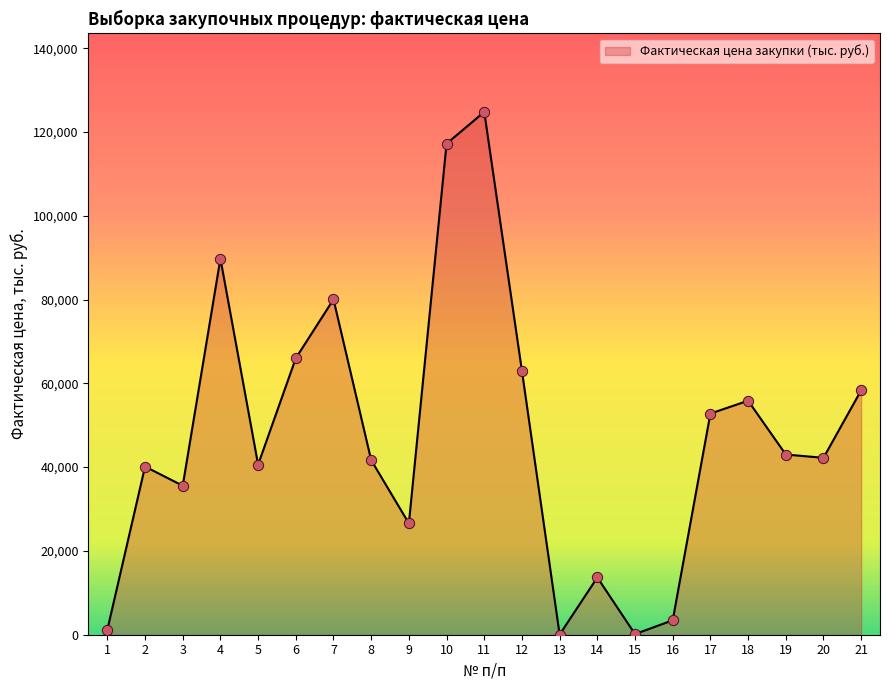

What is the change in value from 3 to 6?

+30431.5